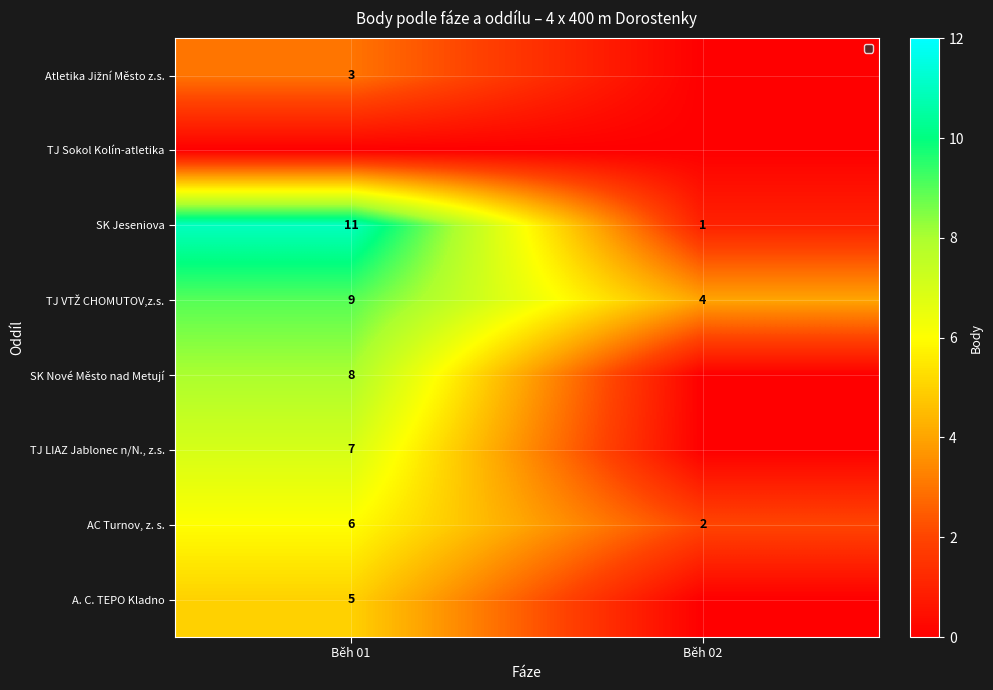

Is it true that SK Nové Město nad Metují equals 8 at Běh 01?

True